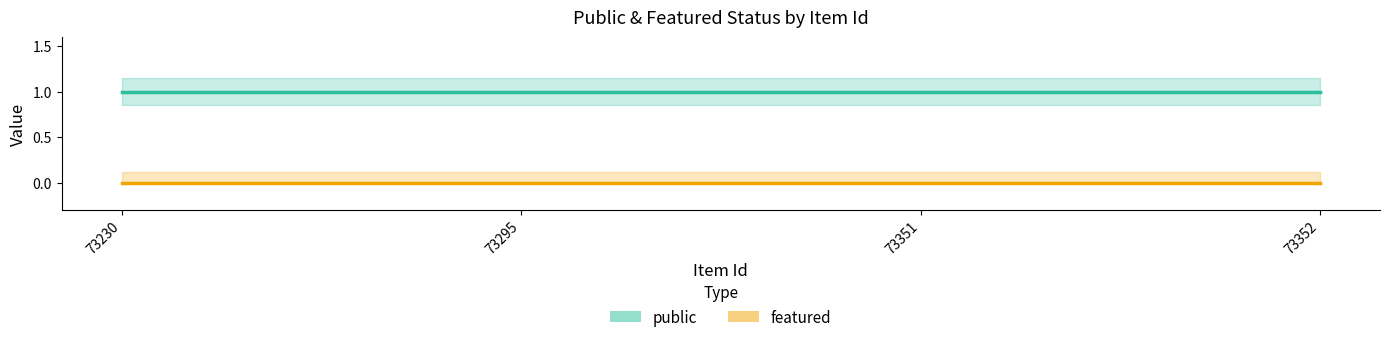

Does the chart have visible grid lines?

No